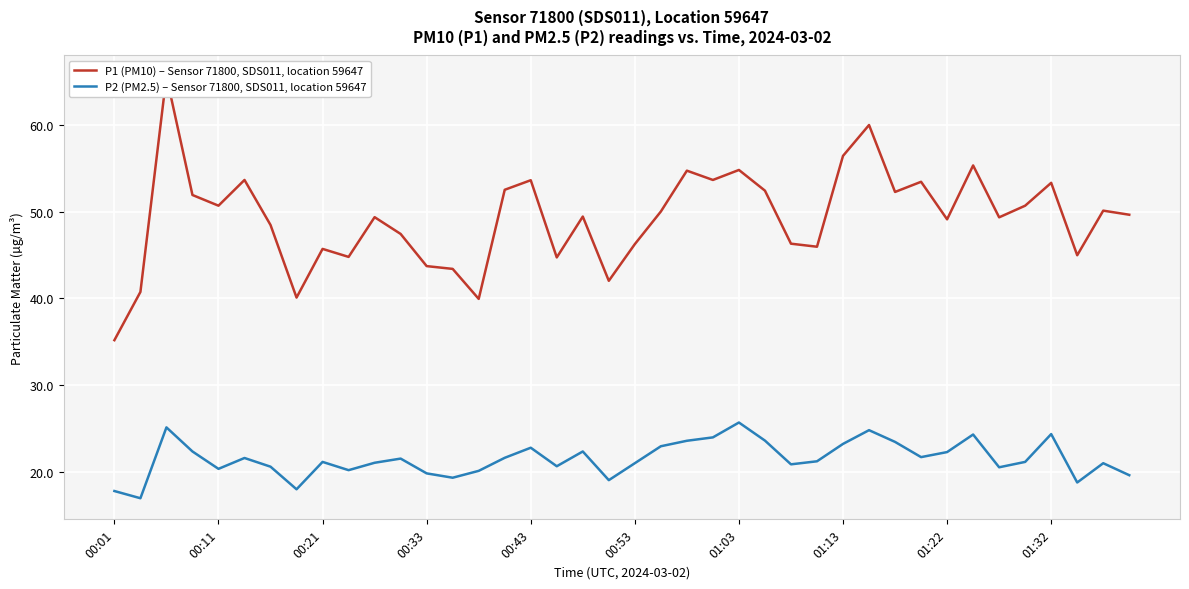

Which series has the widest spread of values?

P1 (PM10) – Sensor 71800, SDS011, location 59647